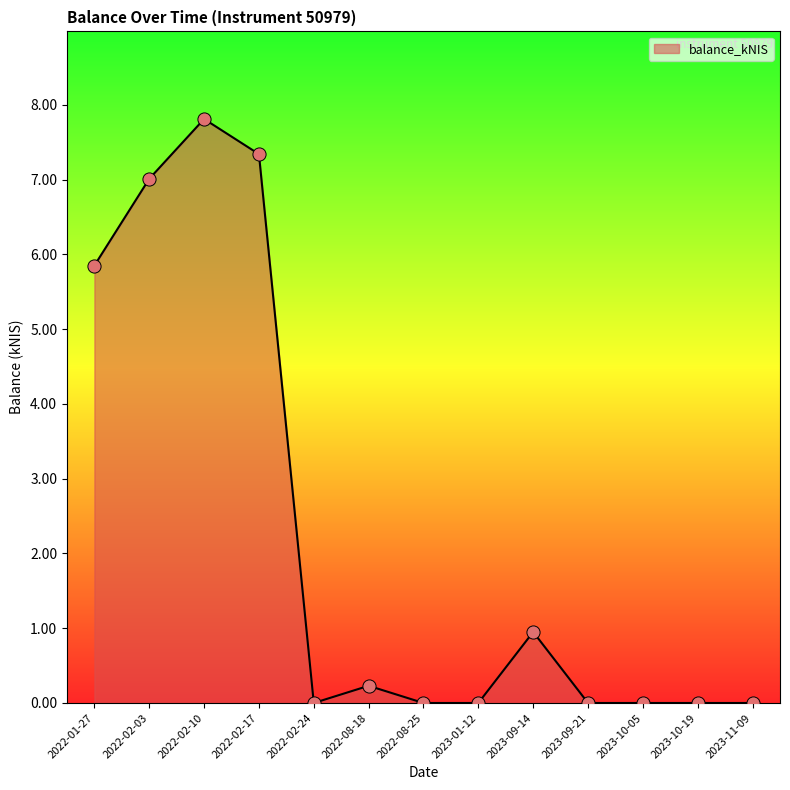

Approximately how many times larger is the value at 2022-02-03 compared to 2022-02-17?

1.0